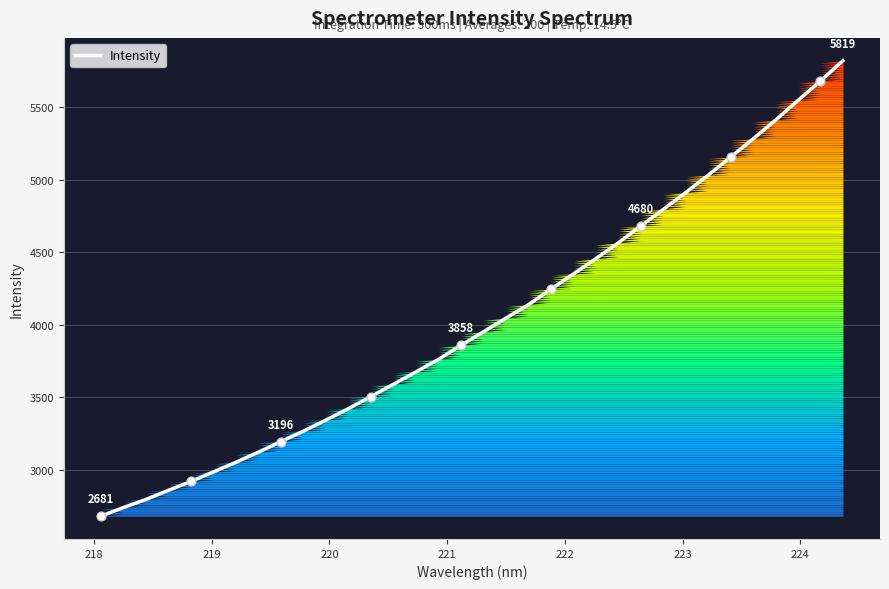

What is the greatest value displayed?

5818.8